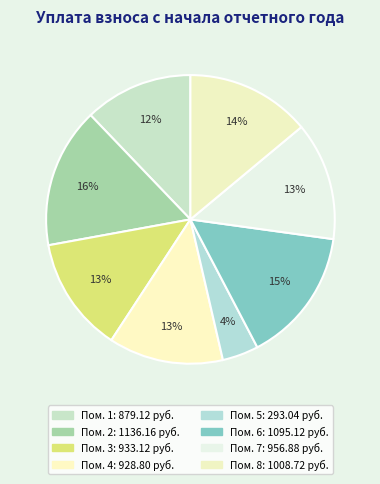

What is the smallest slice in the pie chart?

5